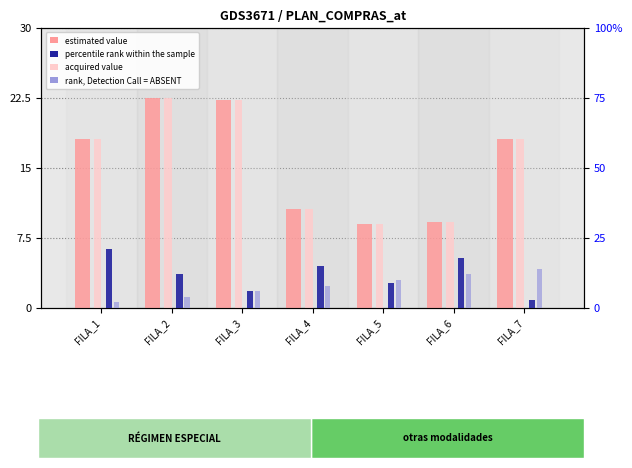

List the labels in order of rank, Detection Call = ABSENT value, smallest first.

FILA_1, FILA_2, FILA_3, FILA_4, FILA_5, FILA_6, FILA_7